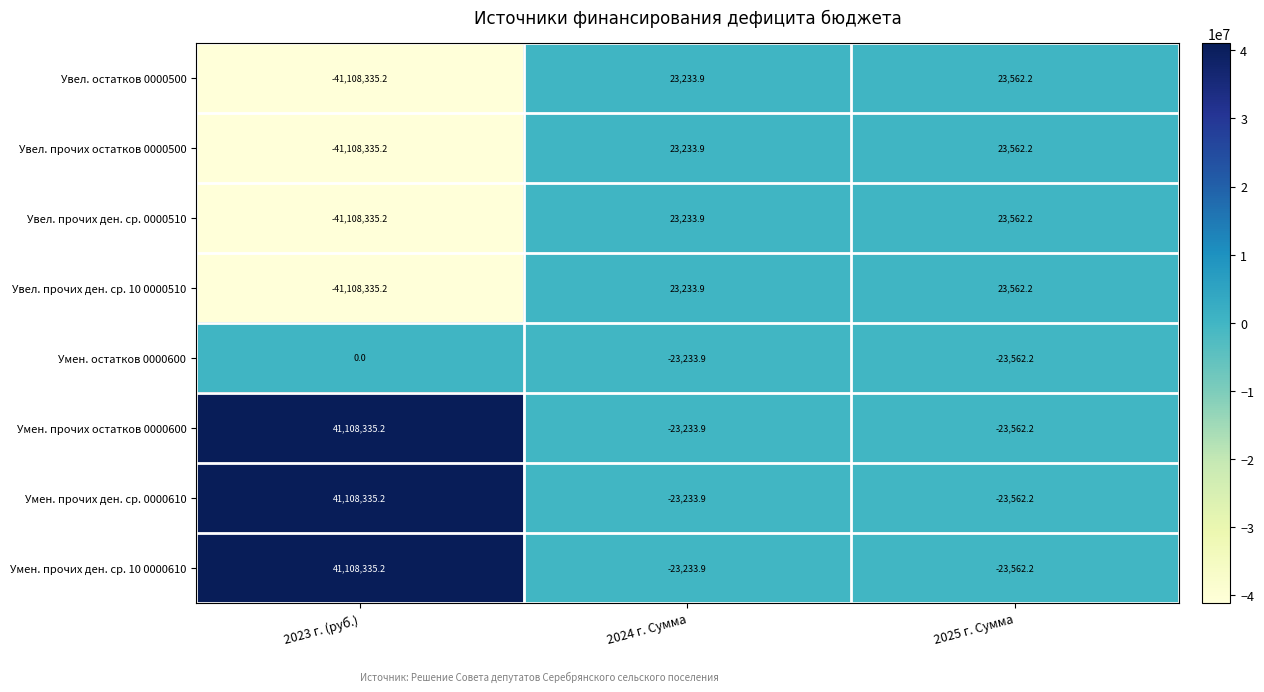

The Умен. остатков 0000600 series shows -12768.1 at 2024 г. Сумма. True or false?

False